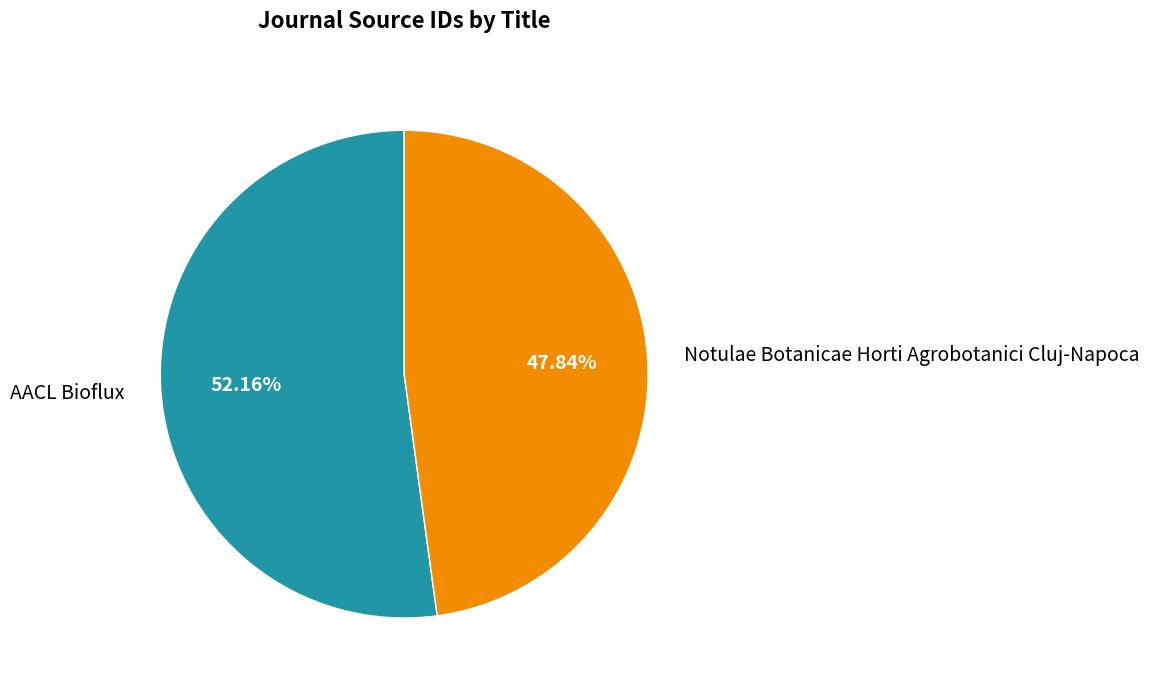

Does AACL Bioflux represent more than half of the total?

Yes